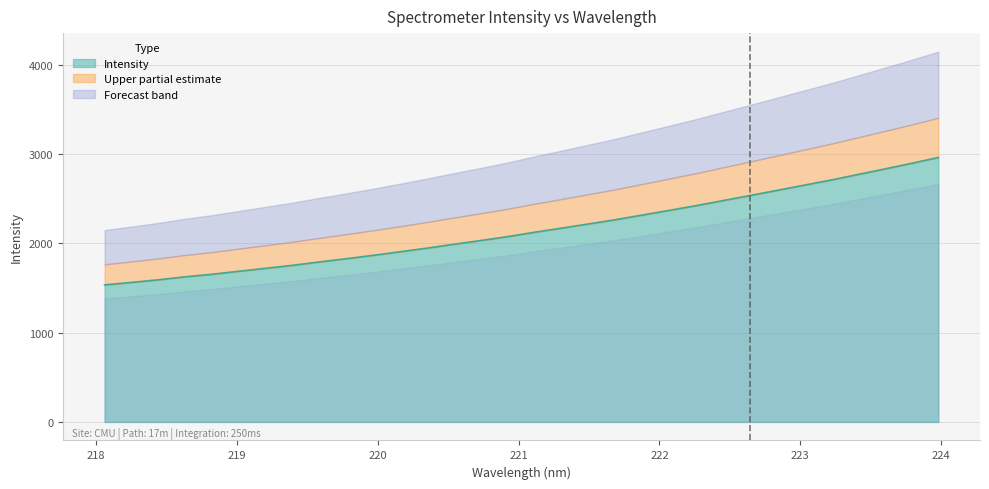

Count the number of categories in the chart.

32